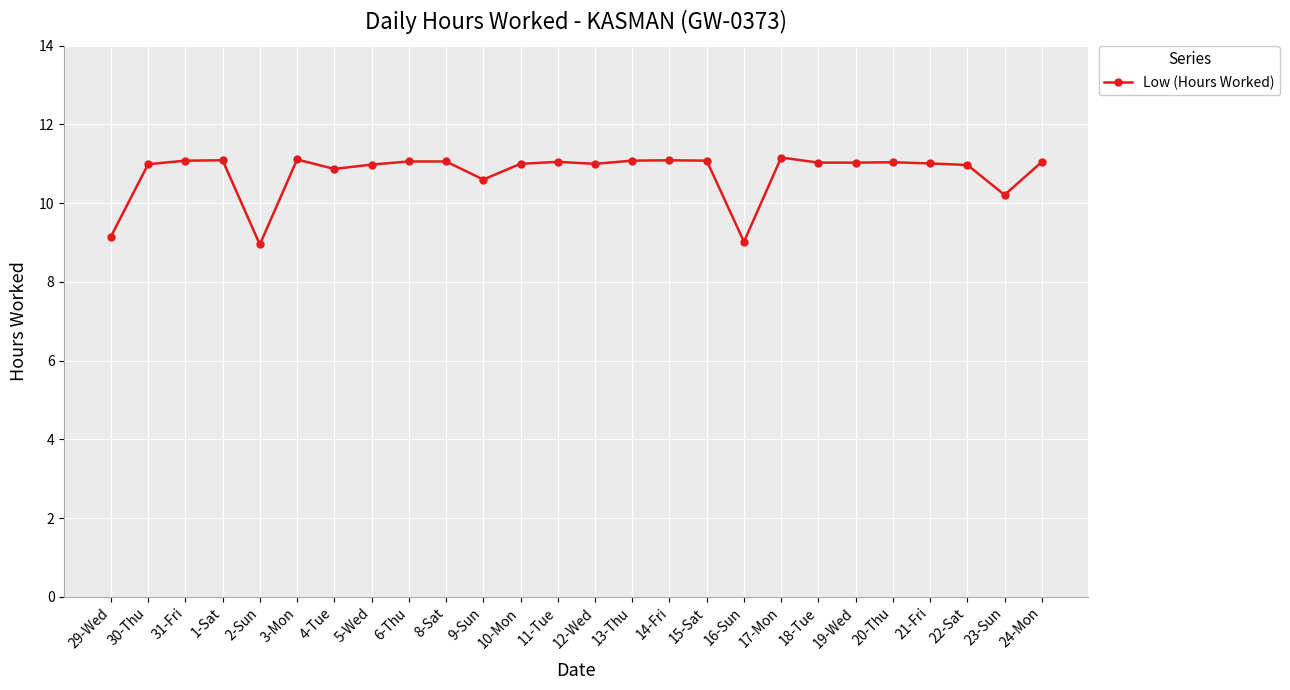

Approximately how many times larger is the value at 21-Fri compared to 10-Mon?

1.0